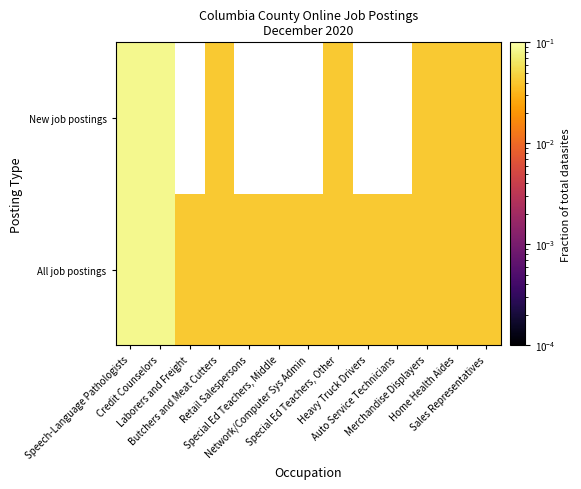

At which category is the sum across all series the highest?

Speech-Language Pathologists